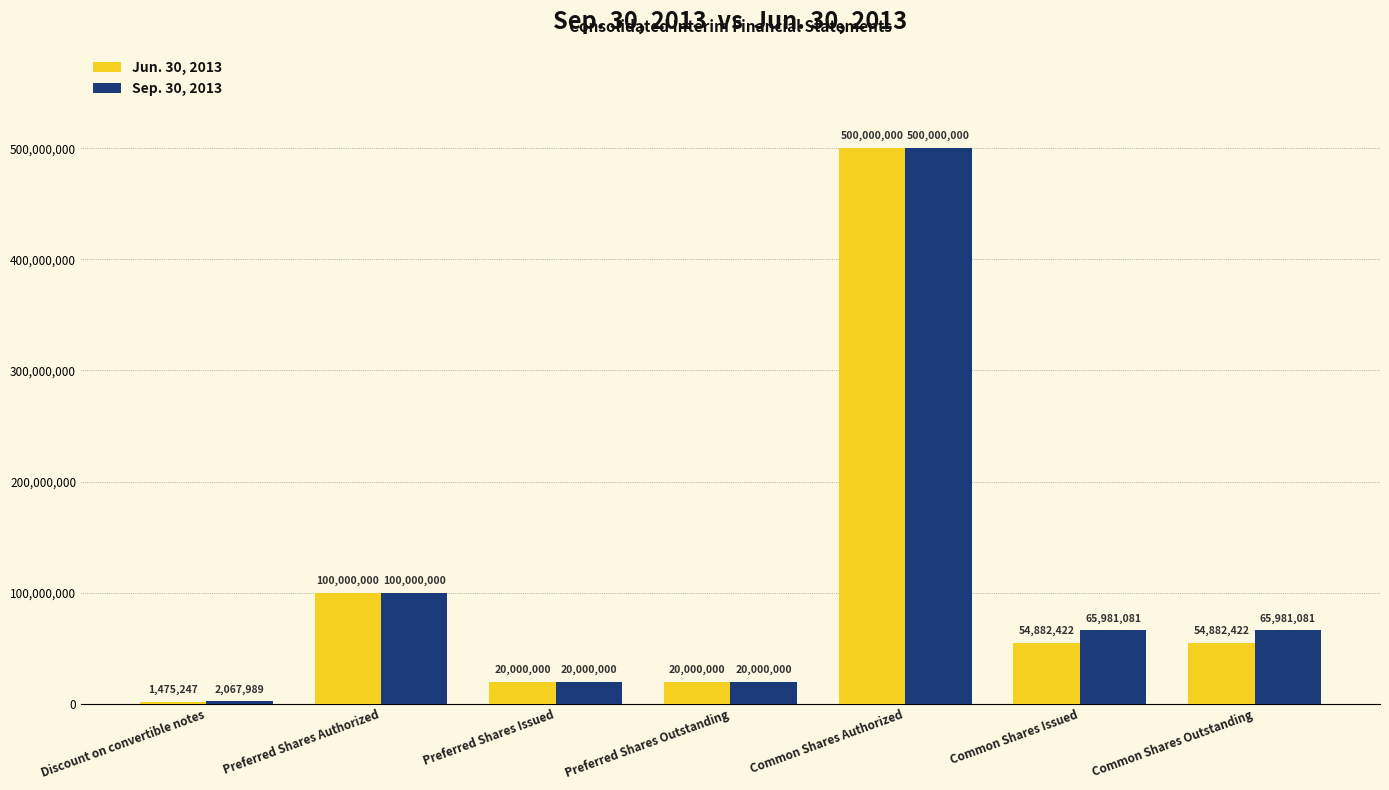

At which category does the chart reach its peak across all series?

Common Shares Authorized